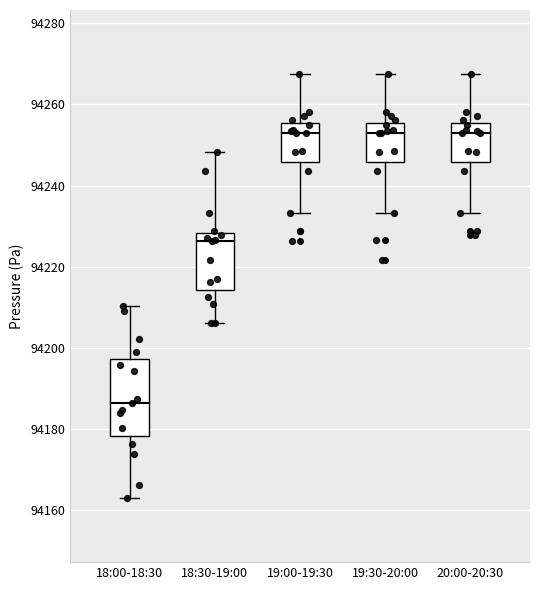

Reading left to right, read every box against the y-axis: the position of its median line, the range the box covers, and the ends of its whiskers. The values are not printed on the chart, so give them approximately, as read against the axis.

18:00-18:30: median 94186, box 94178 to 94198, whiskers 94162 to 94210
18:30-19:00: median 94226, box 94214 to 94228, whiskers 94206 to 94248
19:00-19:30: median 94254, box 94246 to 94256, whiskers 94234 to 94268
19:30-20:00: median 94254, box 94246 to 94256, whiskers 94234 to 94268
20:00-20:30: median 94254, box 94246 to 94256, whiskers 94234 to 94268